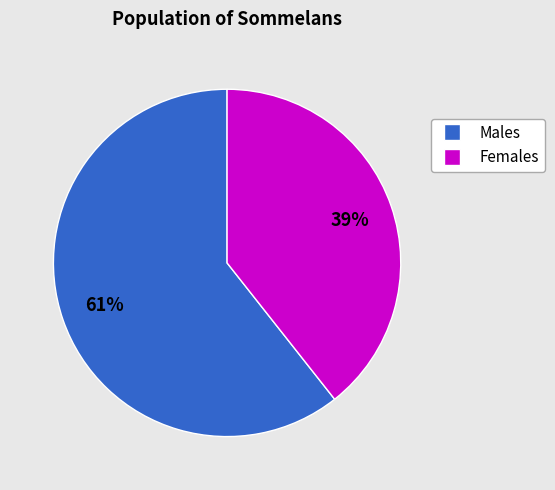

Is there any slice that represents more than half of the pie?

Yes